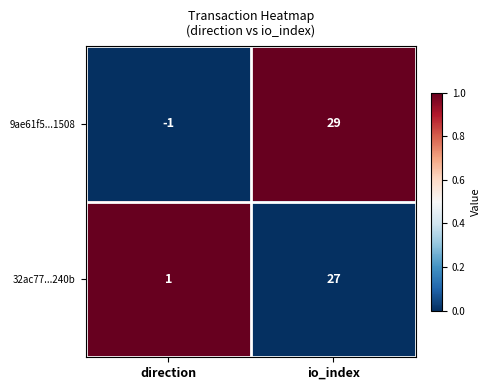

List the series in order of their peak value, lowest first.

32ac77...240b, 9ae61f5...1508